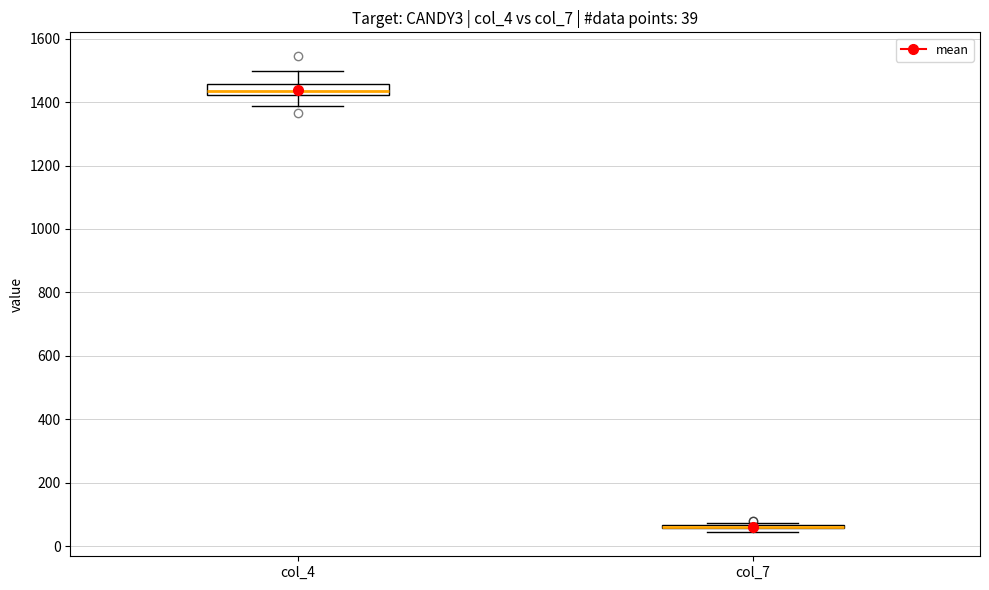

Comparing the boxes themselves (not the whiskers), which one is the tallest?

col_4